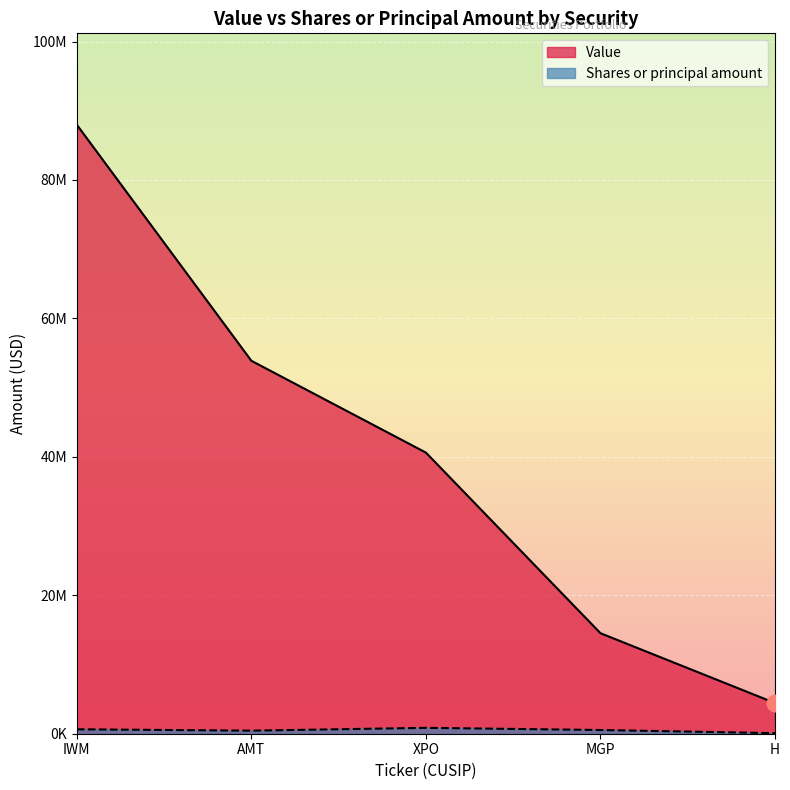

At which category is the sum across all series the highest?

IWM